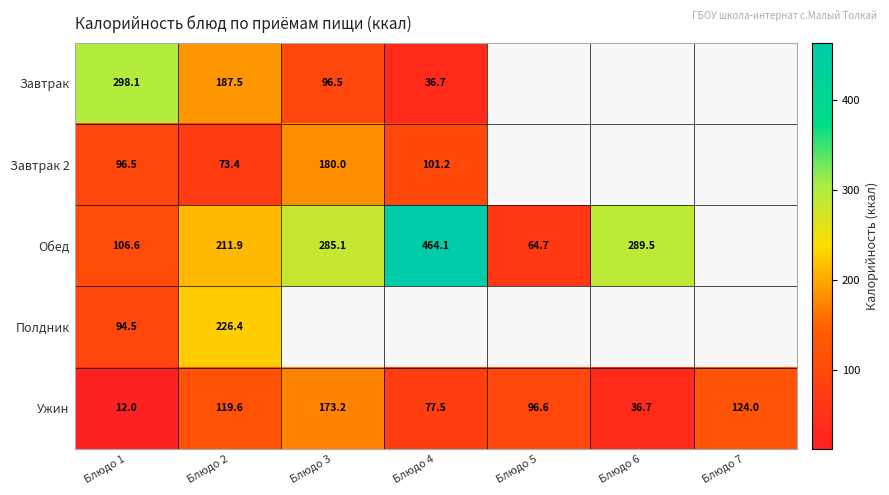

What is the difference between the second highest and minimum values in the Ужин series?

112.0